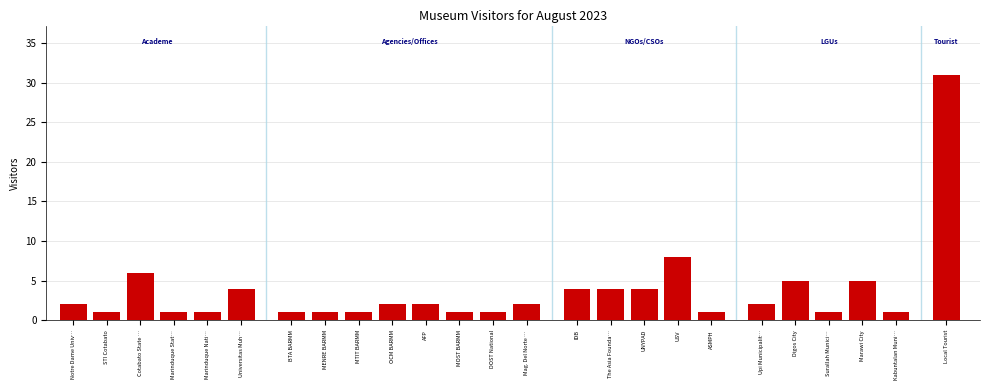

Reading right to left, what are all the values shown in this chart?

Local Tourist=31	Kabuntalan Muni…=1	Marawi City=5	Surallah Munici…=1	Digos City=5	Upi Municipalit…=2	ASMPH=1	USV=8	UNYPAD=4	The Asia Founda…=4	IDB=4	Mag. Del Norte …=2	DOST National=1	MOST BARMM=1	AFP=2	OCM BARMM=2	MTIT BARMM=1	MENRE BARMM=1	BTA BARMM=1	Universitas Muh…=4	Marinduque Nati…=1	Marinduque Stat…=1	Cotabato State …=6	STI Cotabato=1	Notre Dame Univ…=2